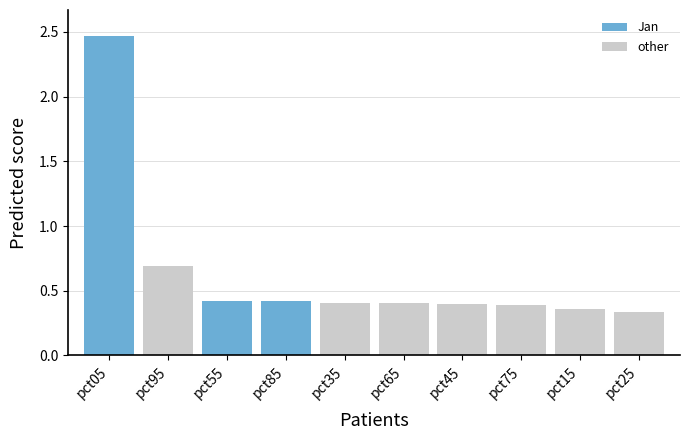

Where is the data nearest to the value 1?

pct95